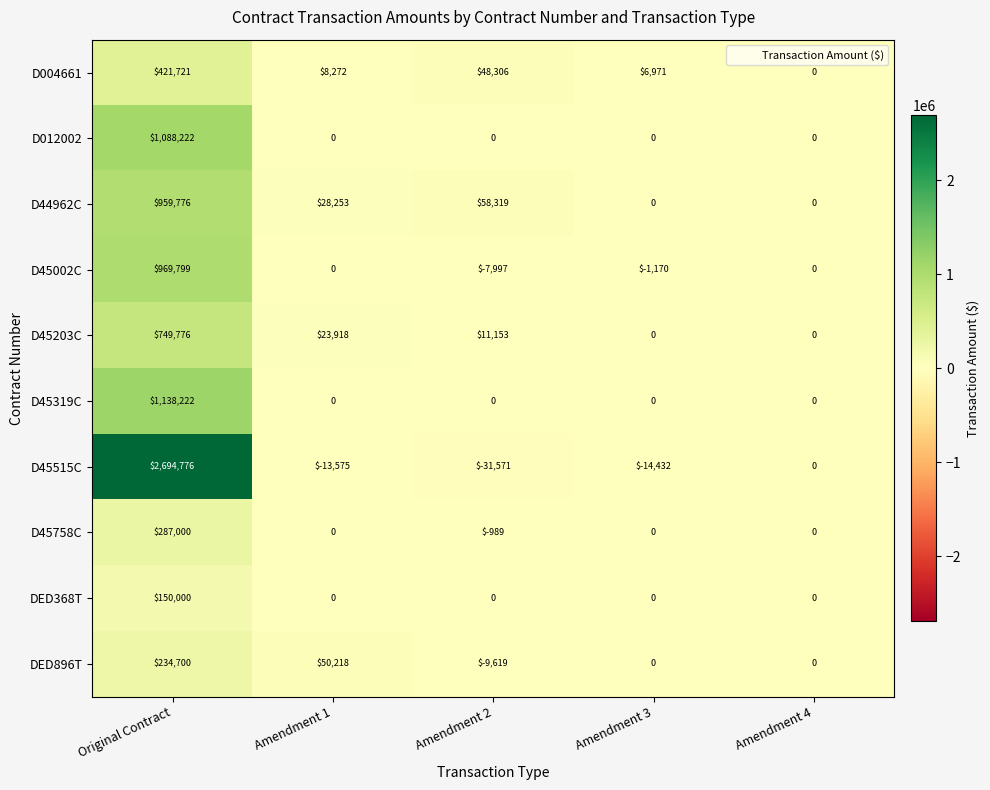

Is it true that D44962C equals 1362869 at Original Contract?

False